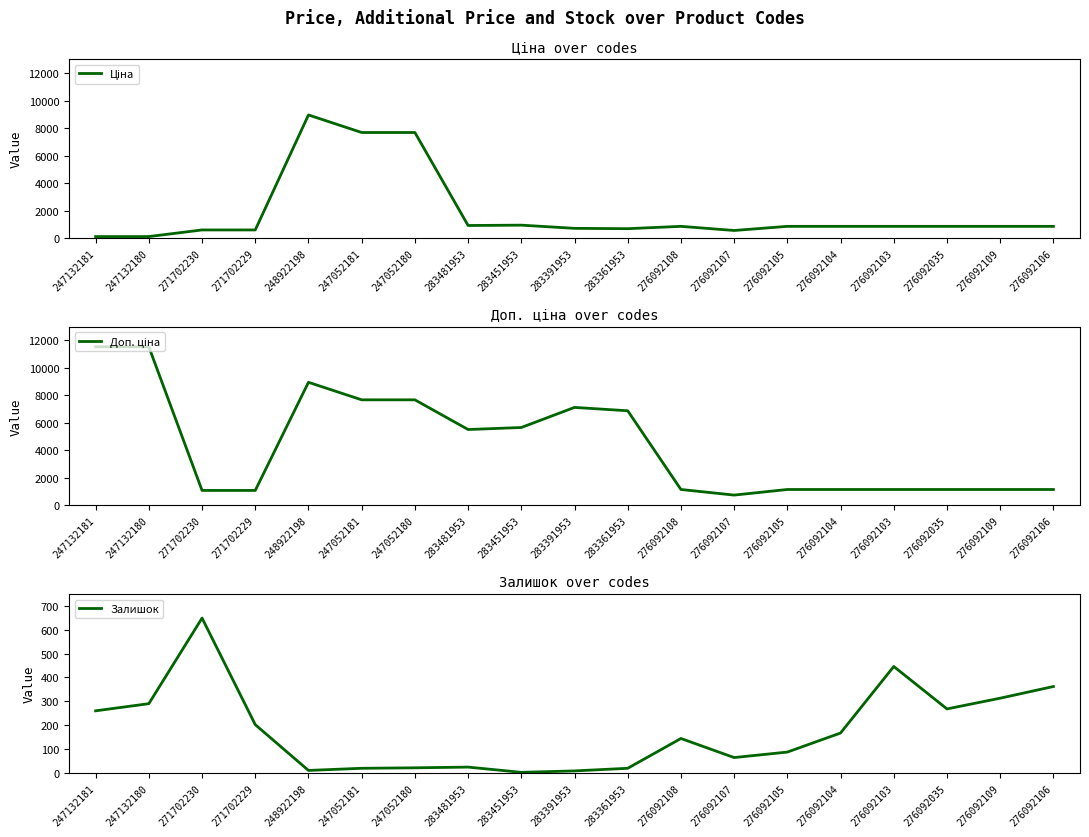

What is the spread (max minus min) of values at 271702229?

891.7